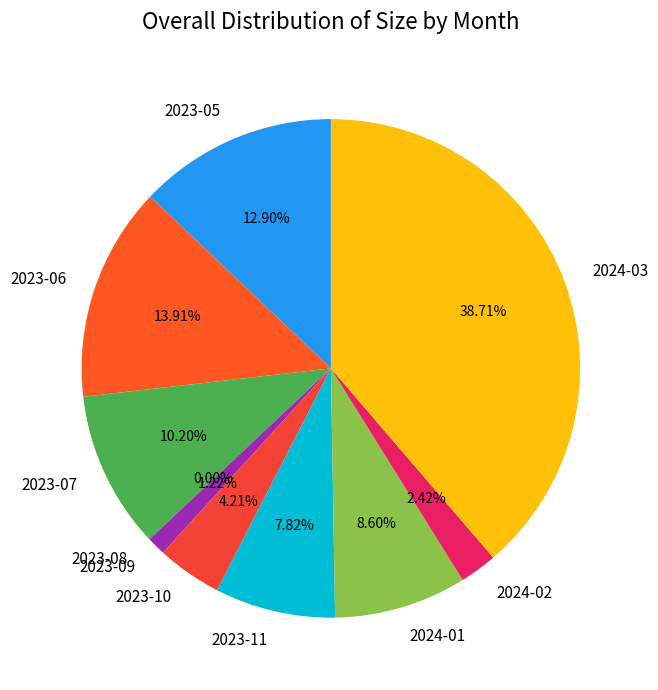

Is there a majority slice in this chart?

No